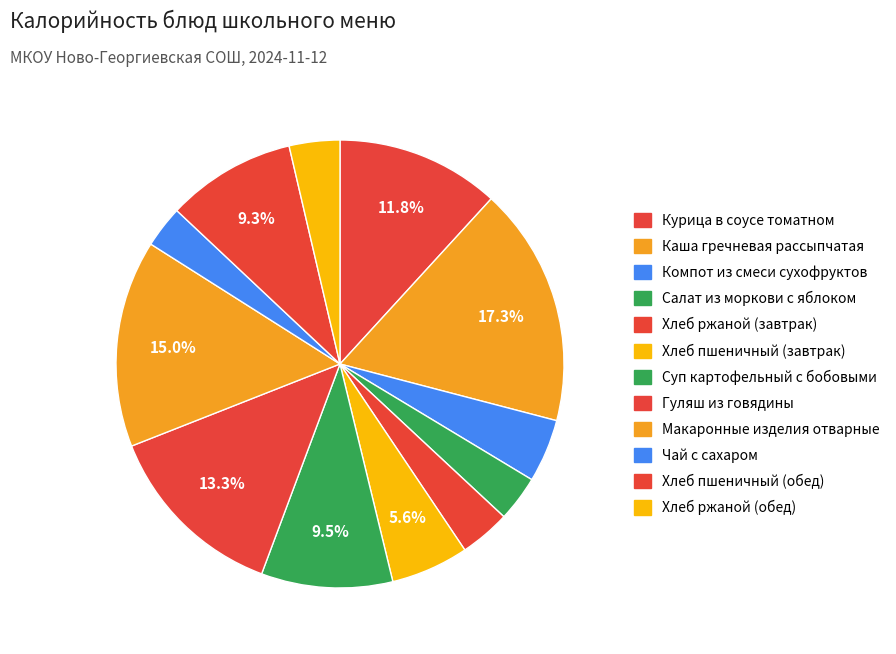

The Курица в соусе томатном slice represents 7% of the pie. True or false?

False